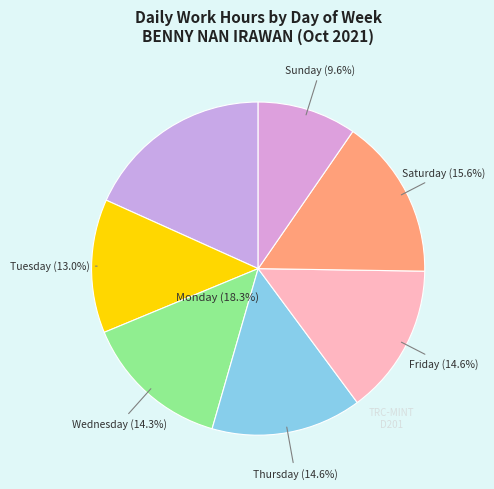

Is Wed 29 the majority of the pie?

No